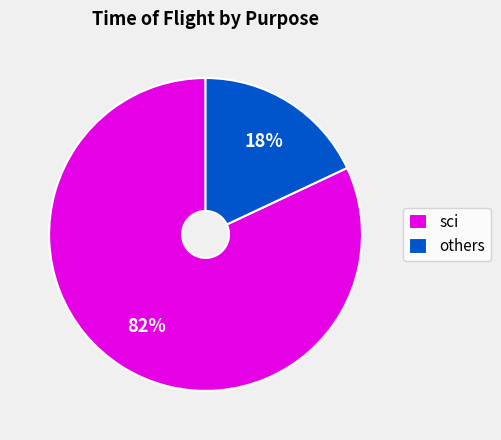

To the nearest percent, what is the difference between the sci and others slice percentages?

64%